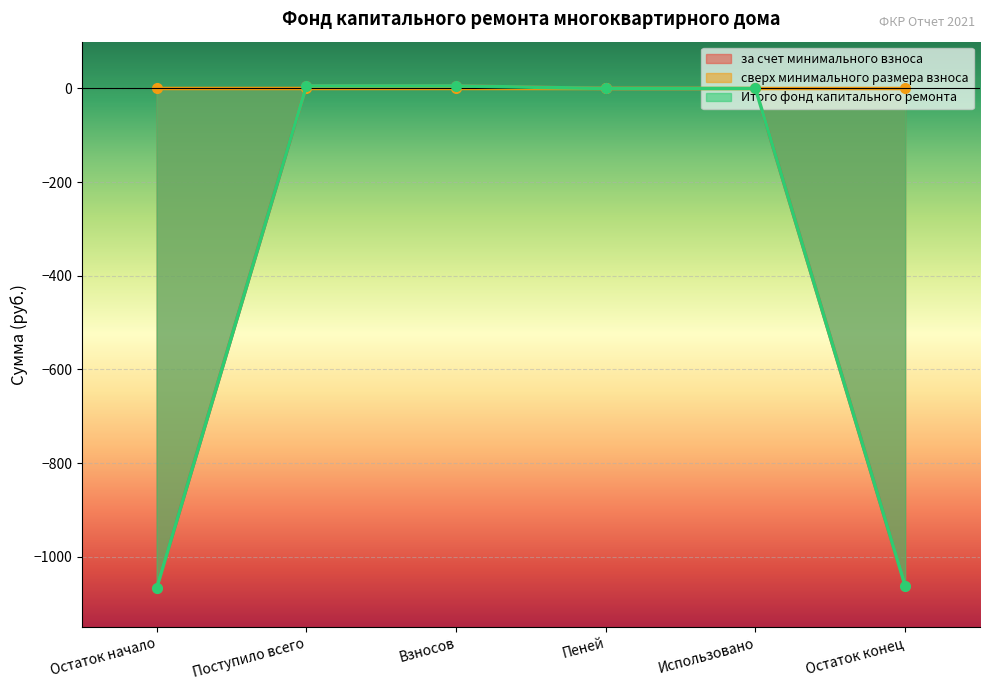

Which category has the highest value in the Итого фонд капитального ремонта series?

Поступило всего